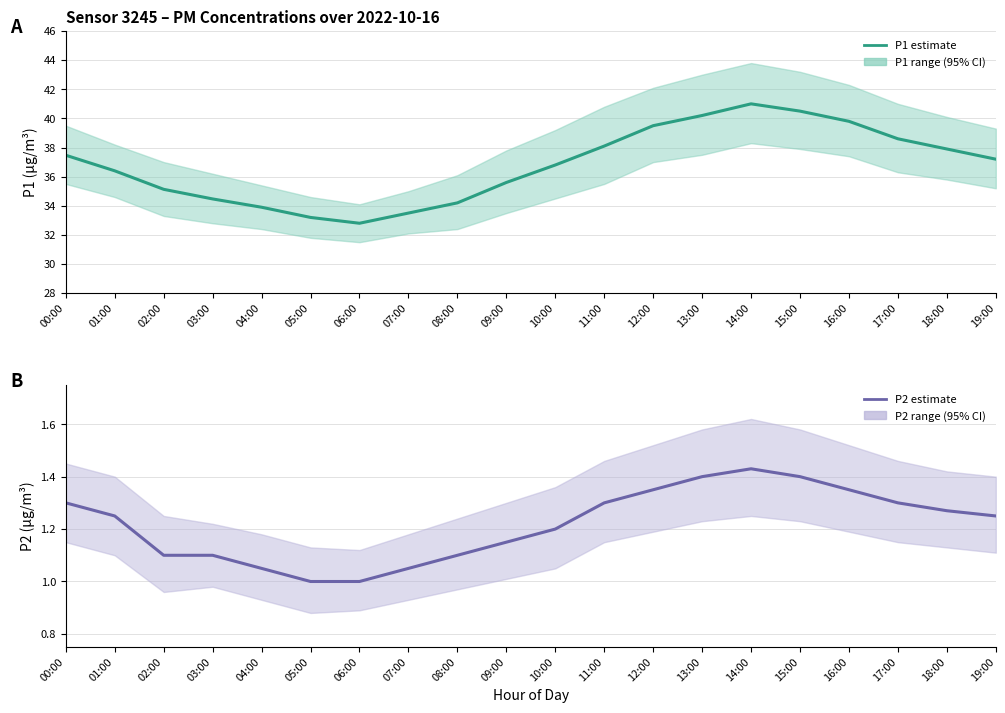

Is the value of P1 estimate at 11:00 greater than the value of P2 estimate at 14:00?

Yes